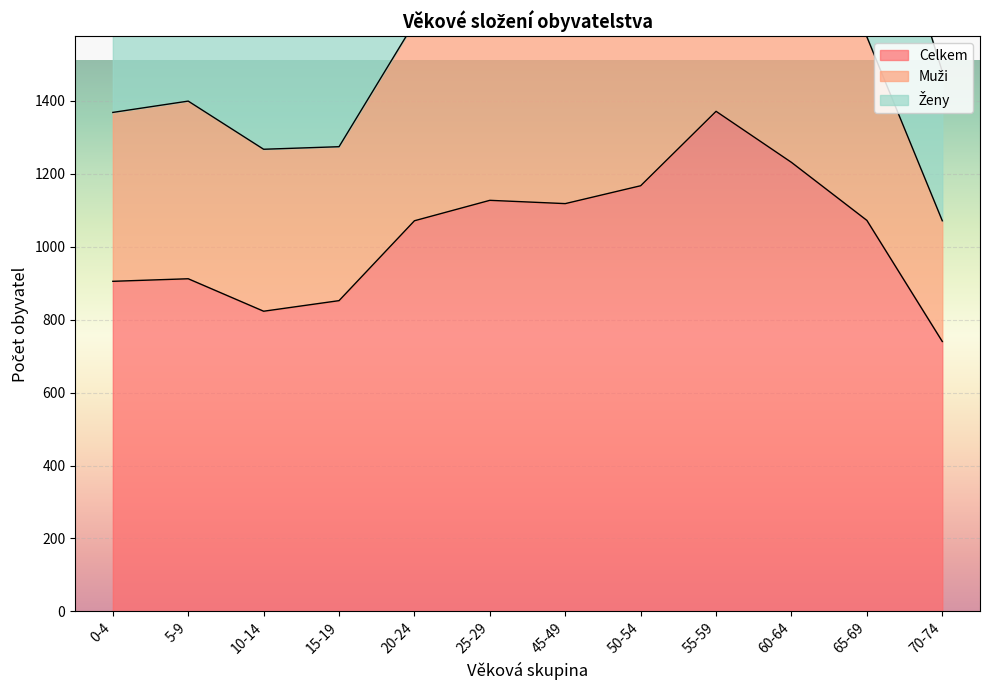

At which label does Celkem reach its peak?

55-59